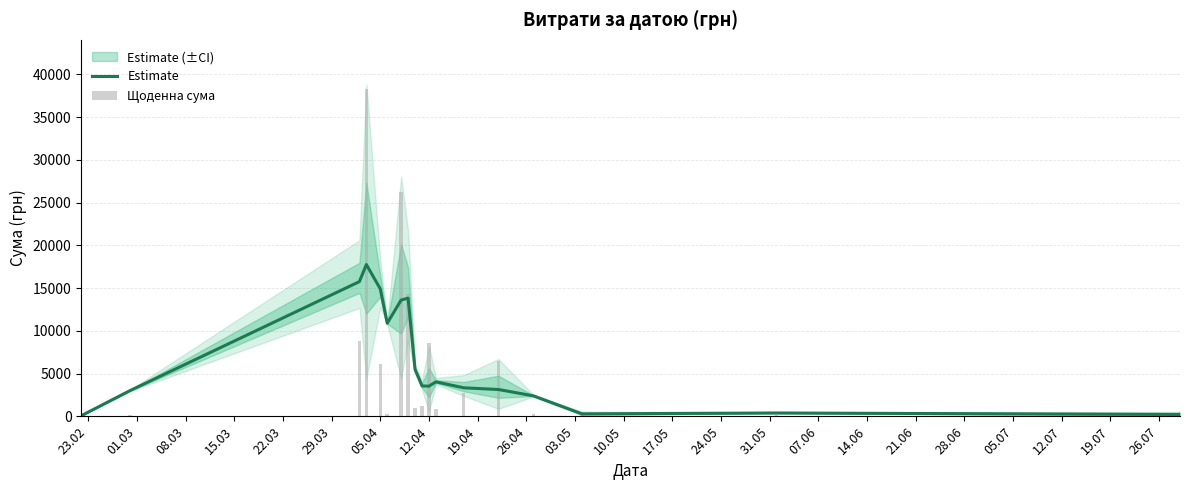

What is the maximum value for Estimate?

17760.5